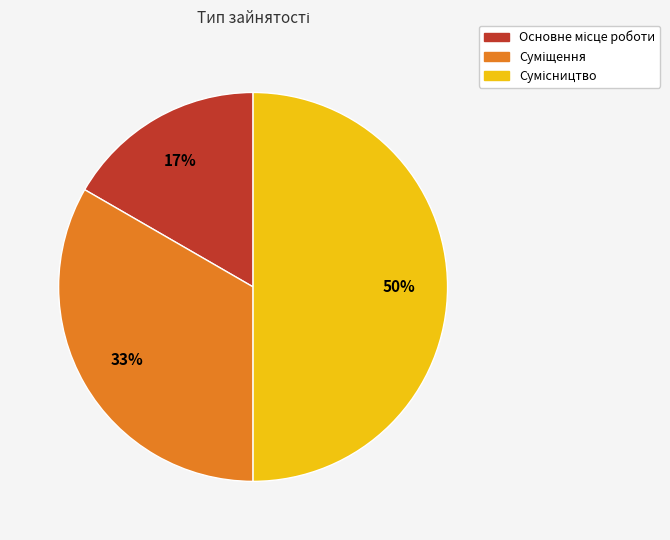

To the nearest percent, what is the average slice percentage?

33%